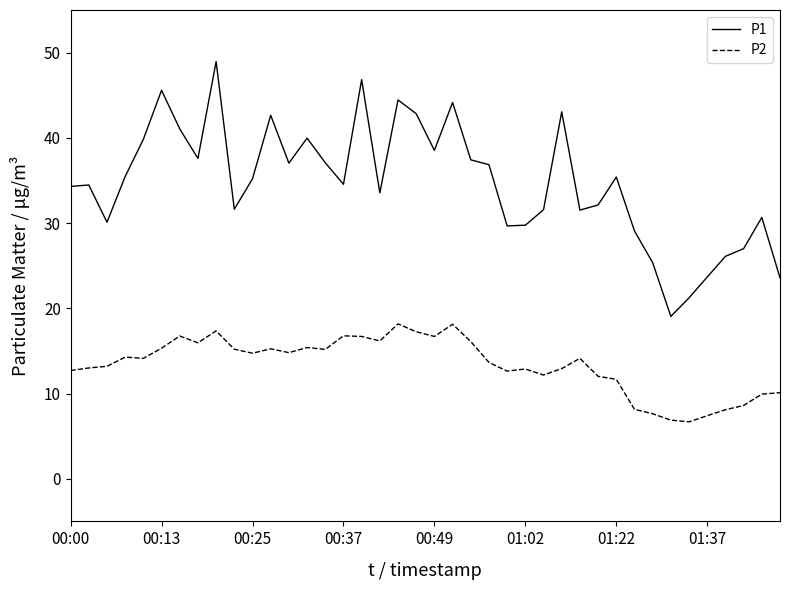

What is the maximum value for P2?

18.2